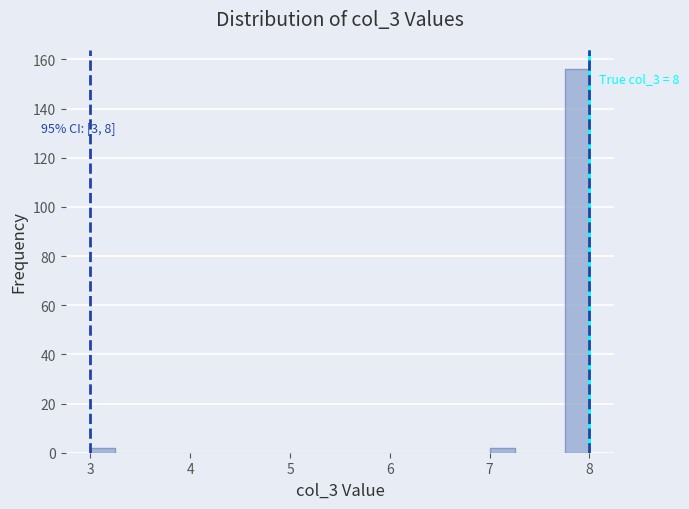

Read against the x-axis, roughly where is the centre of the tallest bar?

7.9